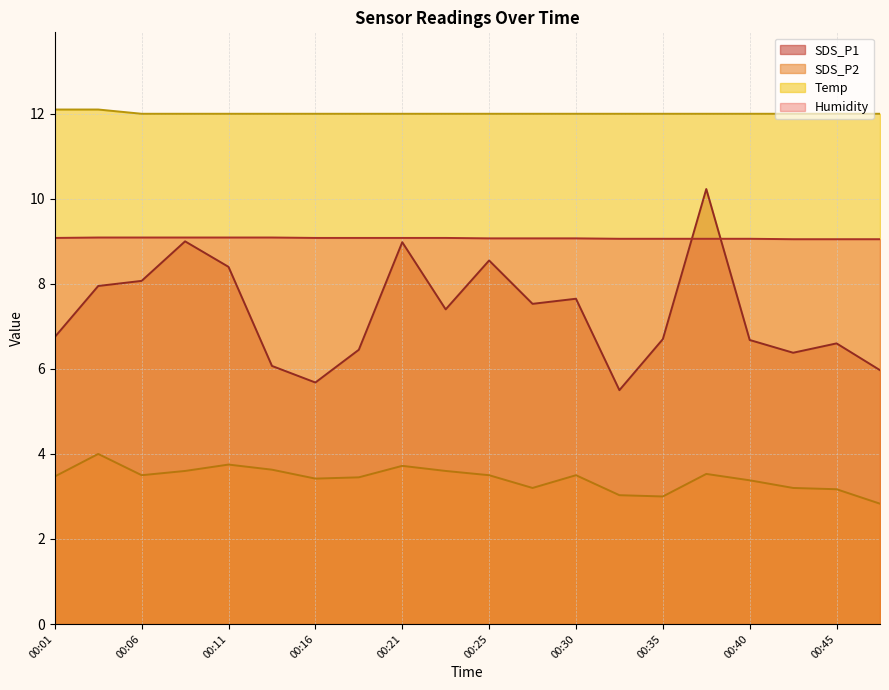

Is it true that SDS_P1 equals 6.6 at 00:45?

True